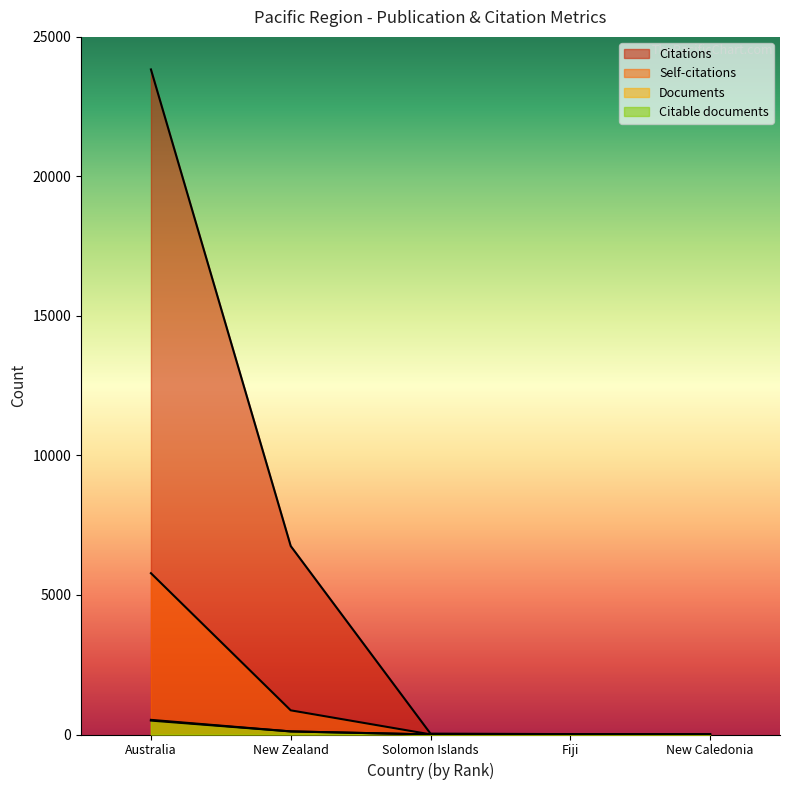

Where does the Self-citations series first go above 5?

Australia